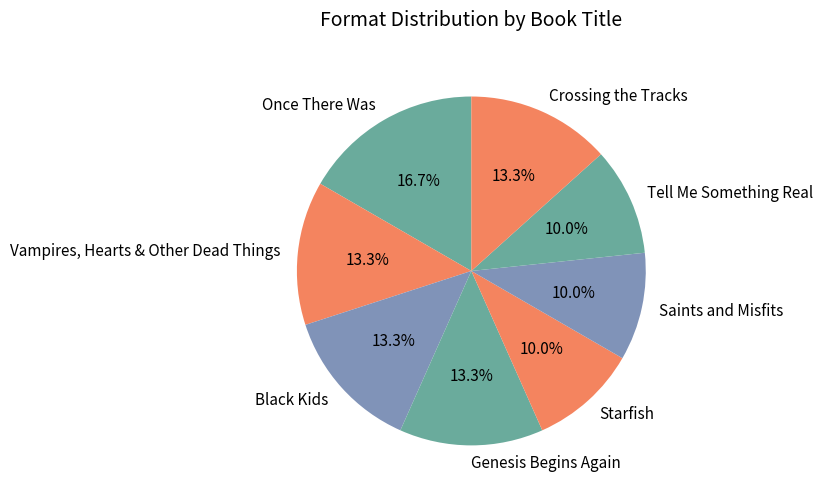

To the nearest percent, what is the difference between the largest and smallest slice percentages?

7%